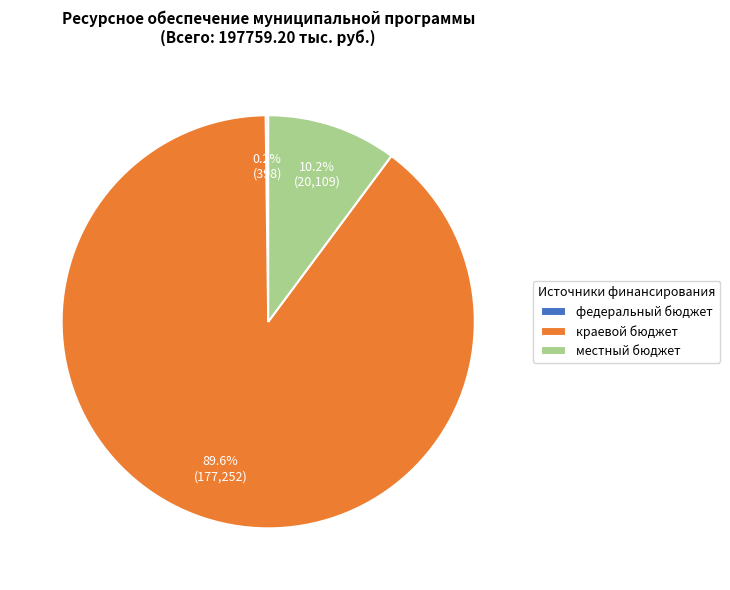

What is the ratio of the value at краевой бюджет to the value at местный бюджет?

8.8